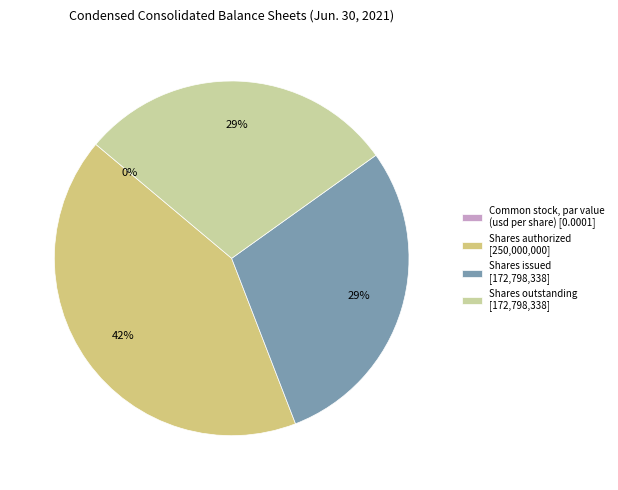

Does any single category account for the majority?

No